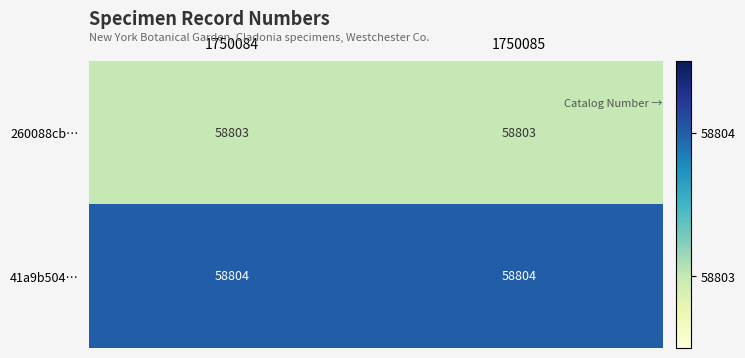

What is the total value across all series at 1750085?

117607